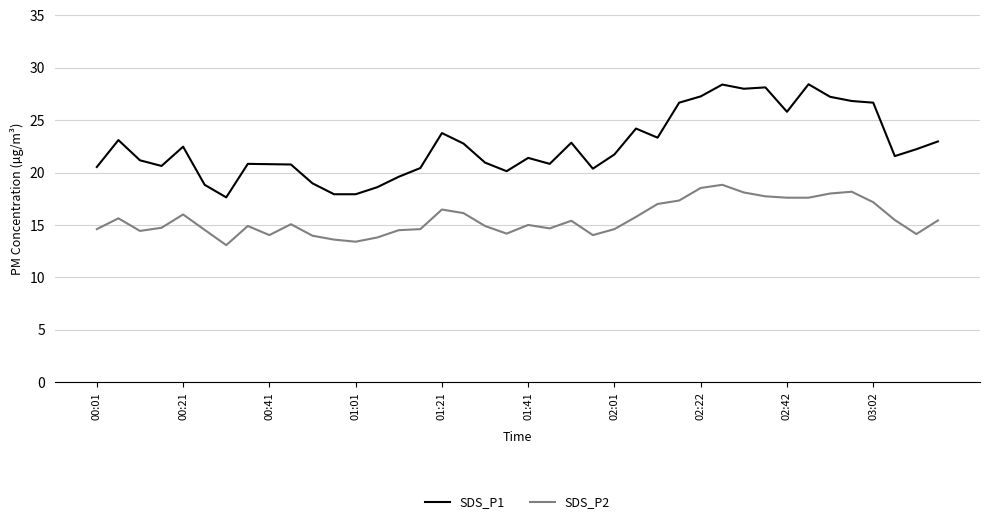

What is the lowest value of the SDS_P1 series?

17.6